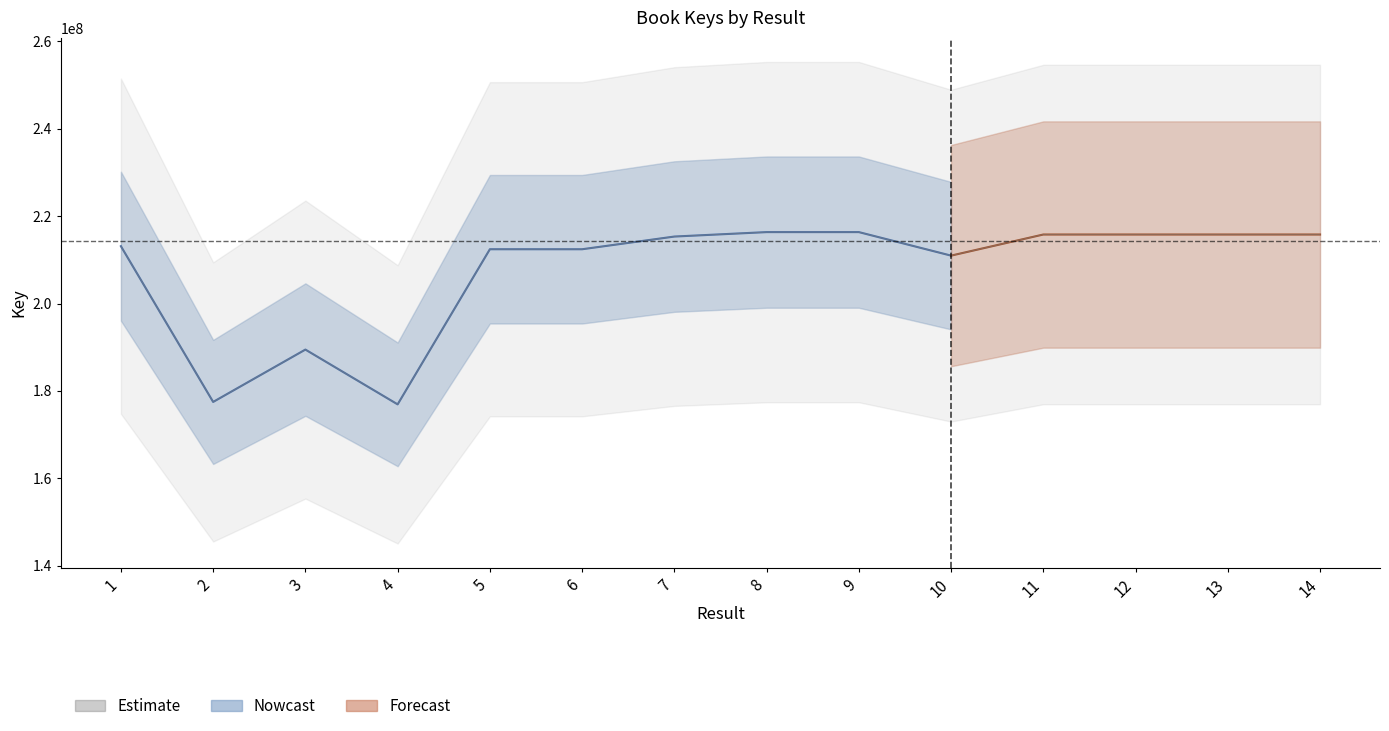

At which category does the chart reach its peak across all series?

9